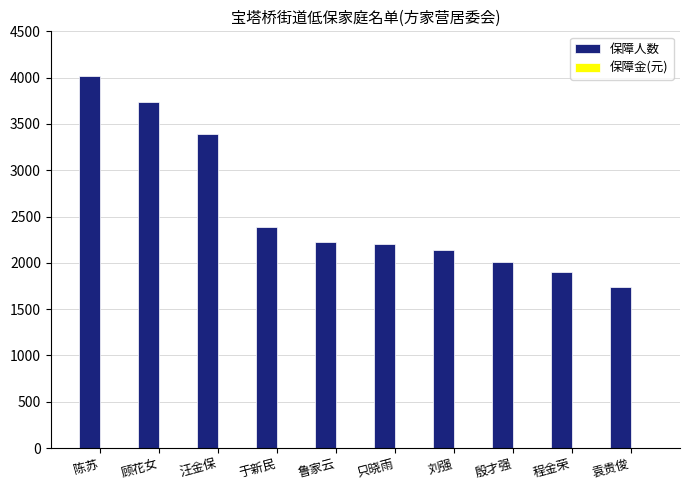

Which series has the largest total across all categories?

保障人数